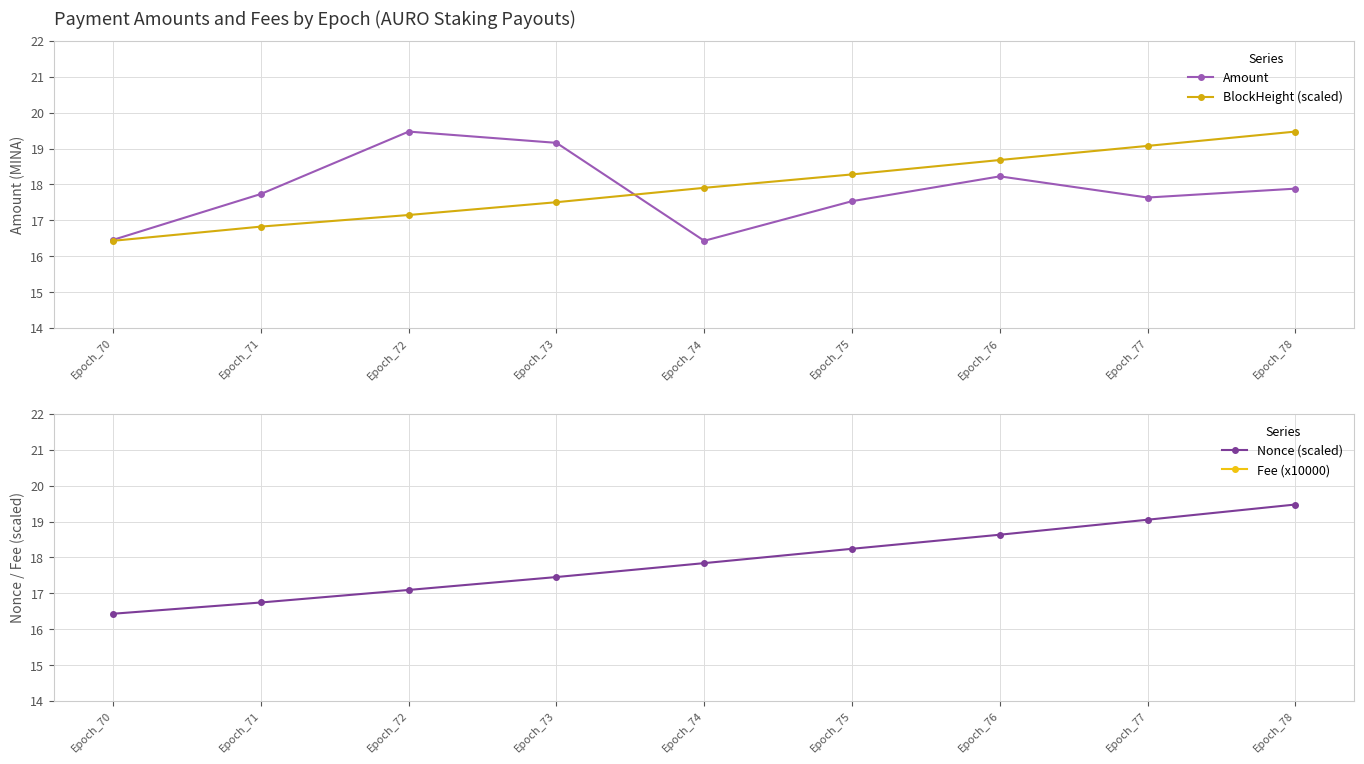

Is it true that BlockHeight (scaled) equals 29.4 at Epoch_71?

False